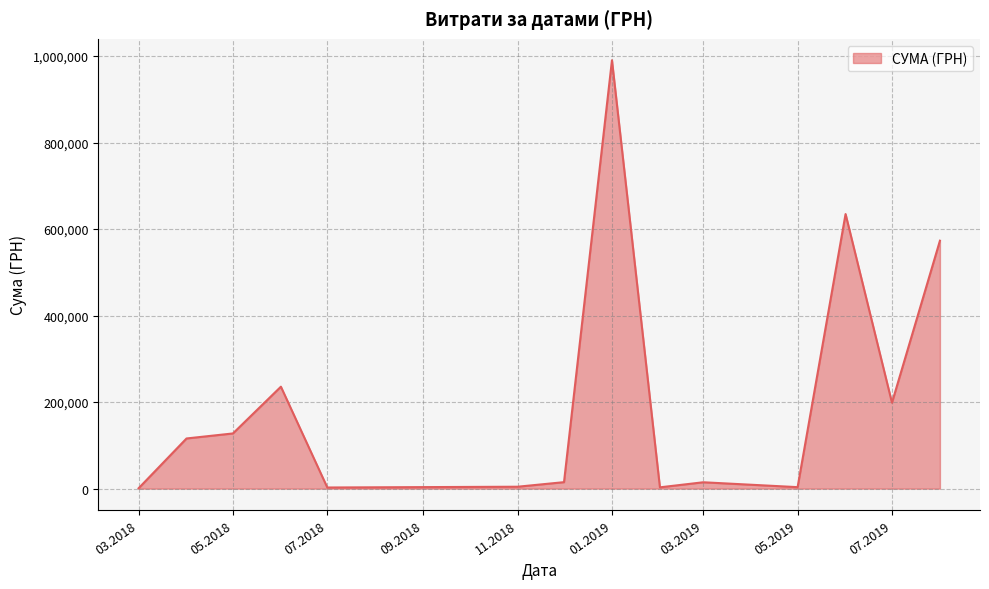

What is the maximum value shown in the chart?

990196.6